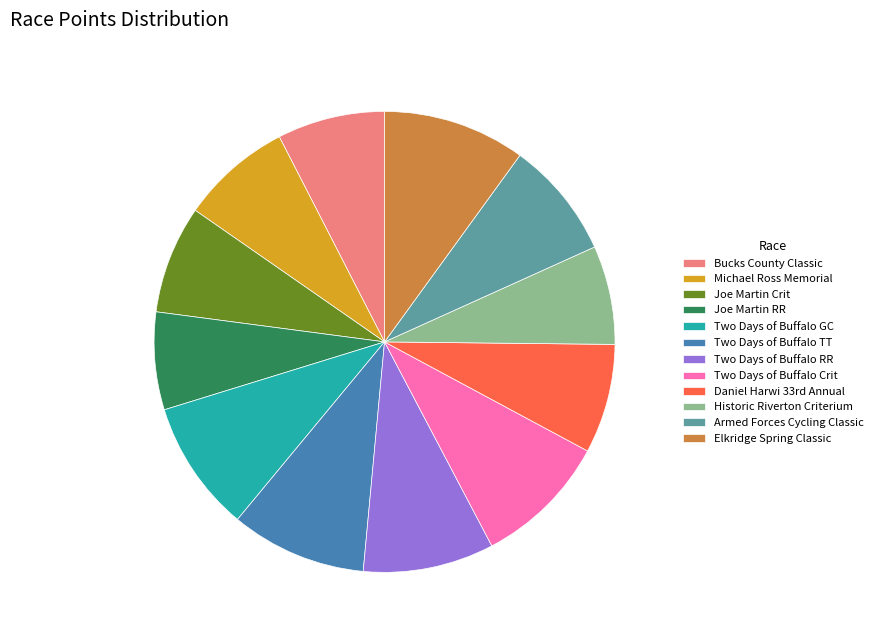

Is there a majority slice in this chart?

No